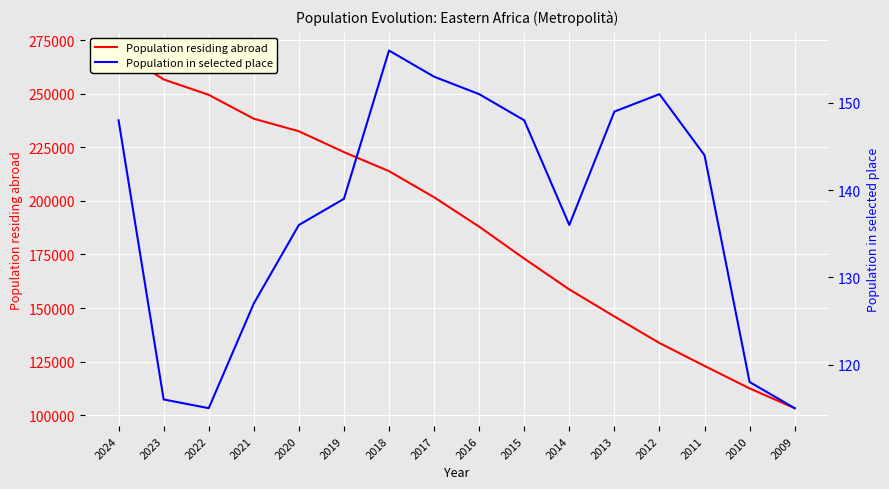

Where is Population in selected place nearest to the value 135?

2020